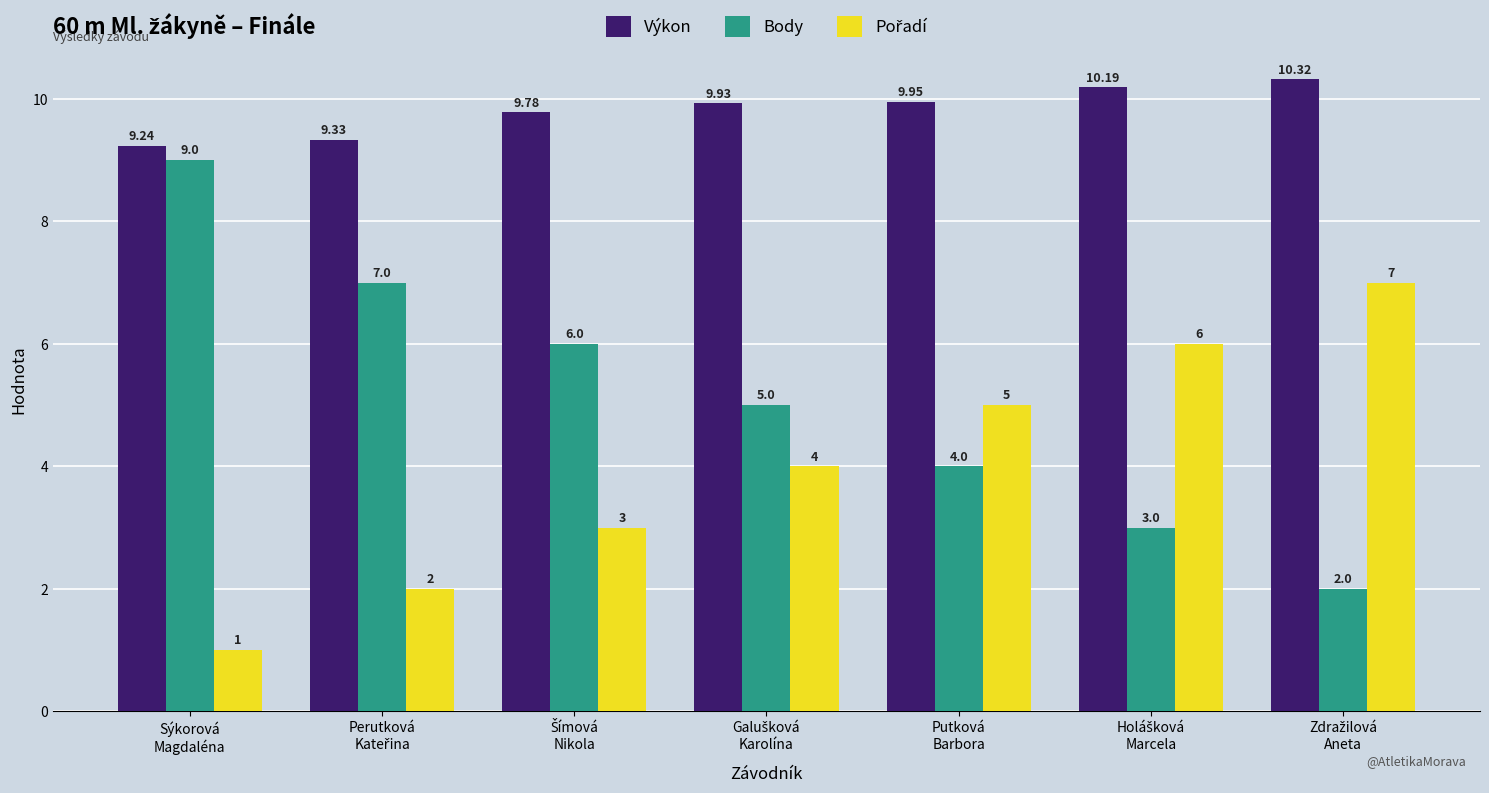

What is the sum of all Body values?

36.0